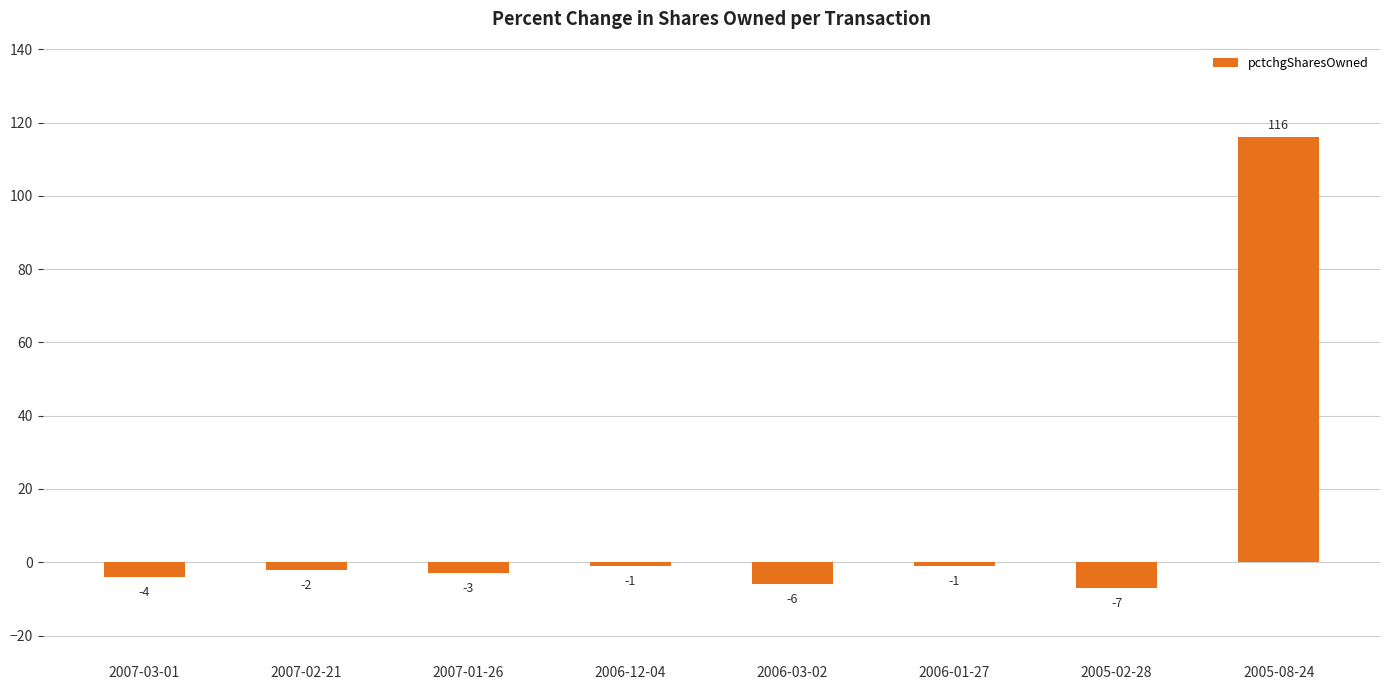

Between 2006-12-04 and 2006-03-02, which is larger?

2006-12-04